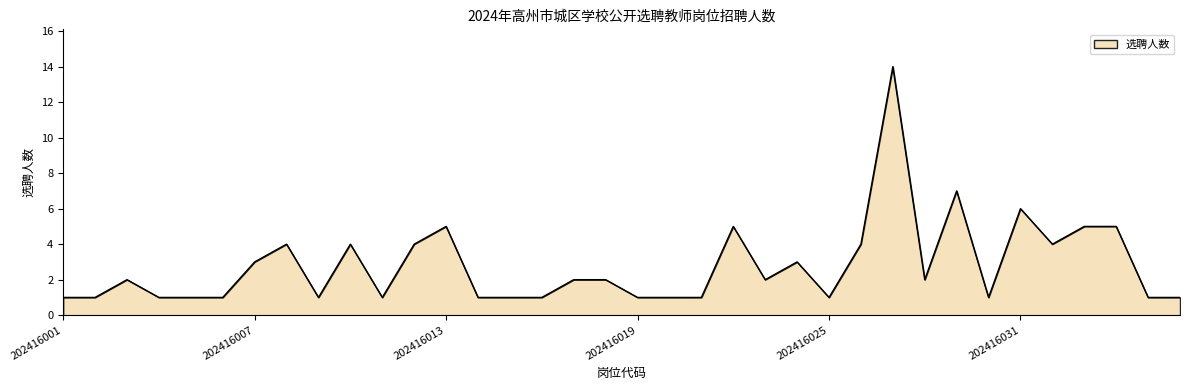

What is the difference between the maximum and minimum values?

13